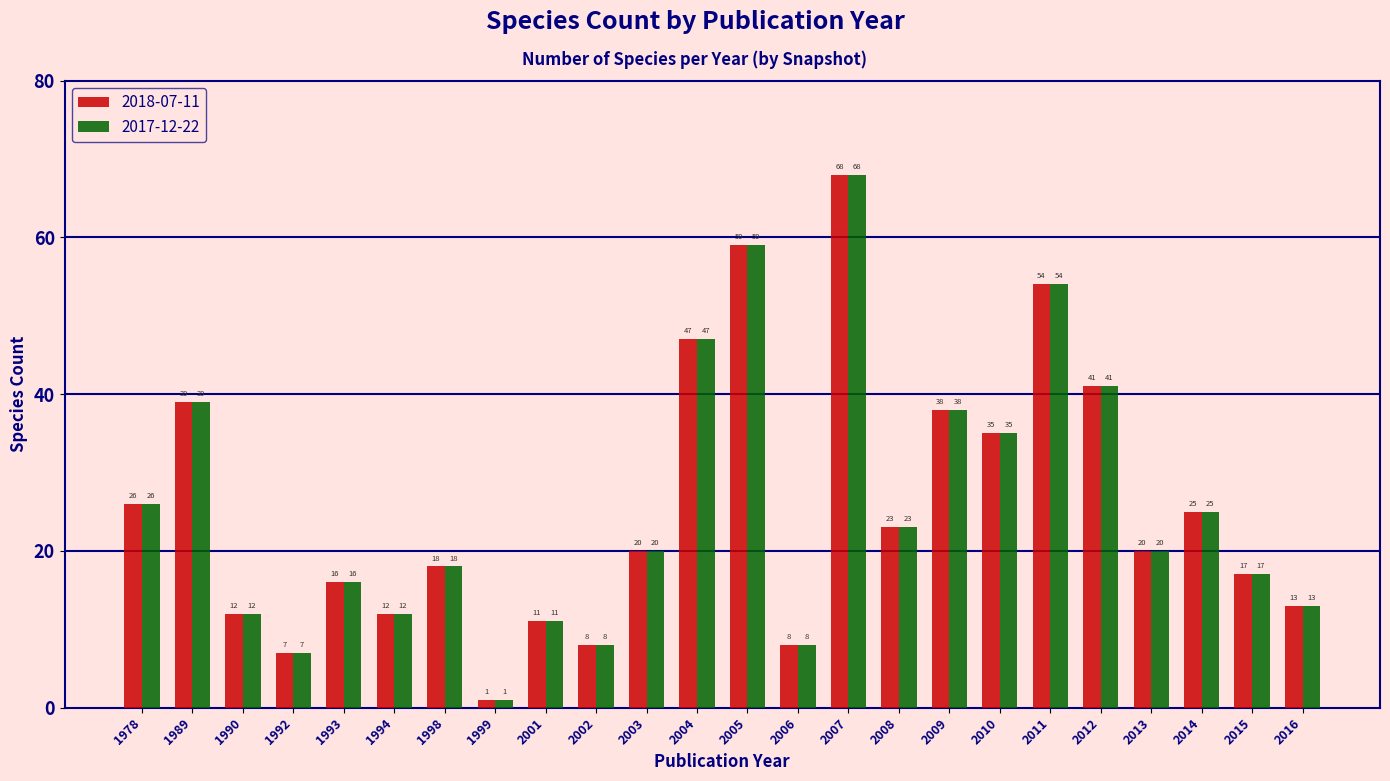

What are all the series names shown in the legend?

2018-07-11, 2017-12-22